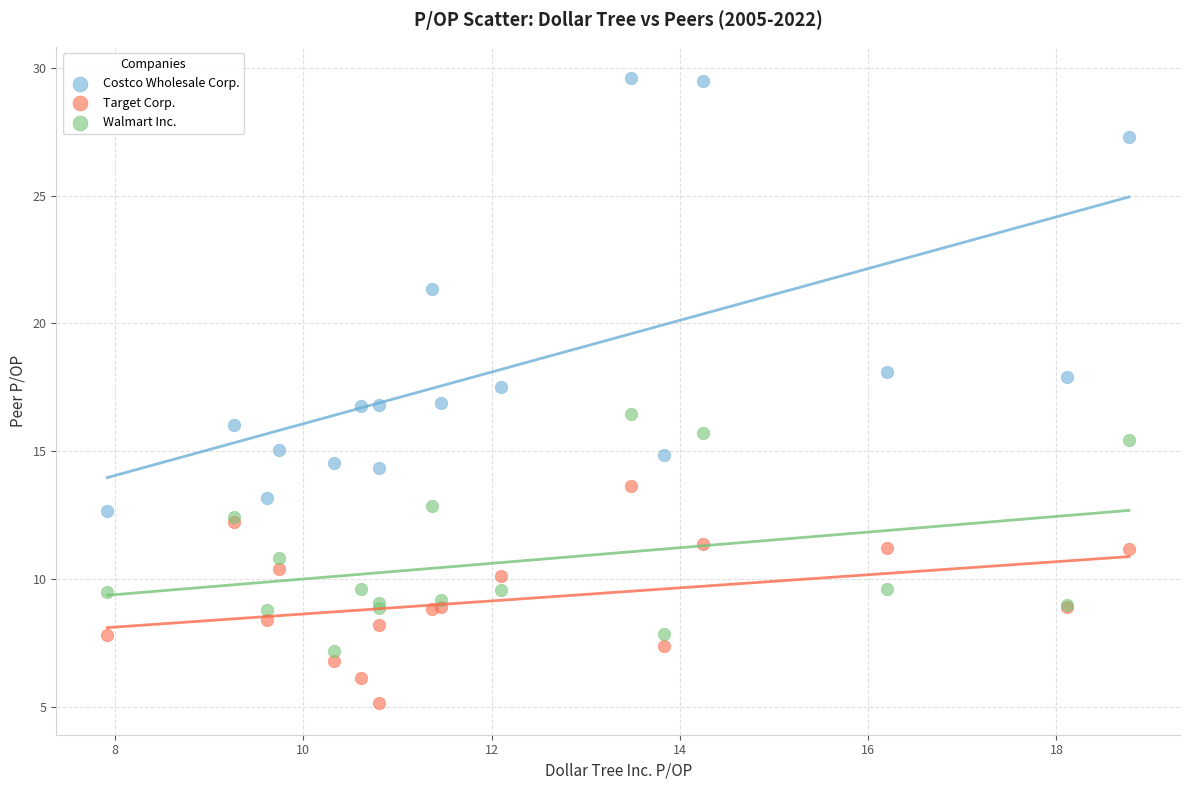

What are all the series names shown in the legend?

Costco Wholesale Corp., Target Corp., Walmart Inc.